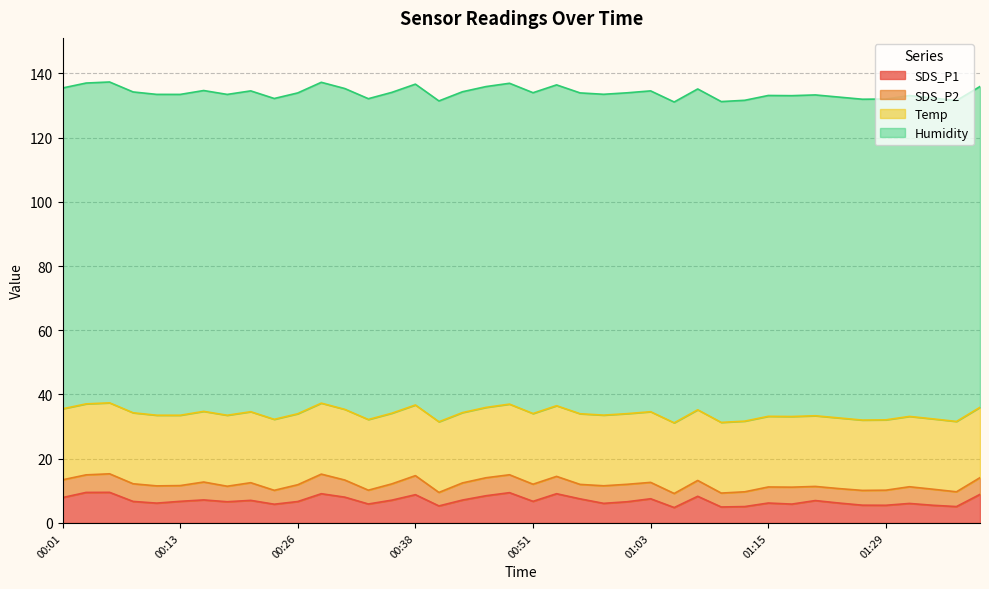

Reading right to left, list all the values displayed in this chart.

SDS_P1: 01:39=8.9	01:37=5.1	01:34=5.5	01:31=6.1	01:29=5.5	01:26=5.5	01:24=6.2	01:21=7.0	01:18=5.9	01:15=6.2	01:13=5.1	01:10=5.0	01:08=8.3	01:06=4.8	01:03=7.5	01:00=6.6	00:58=6.1	00:55=7.5	00:53=9.1	00:51=6.7	00:48=9.4	00:46=8.5	00:43=7.1	00:40=5.3	00:38=8.8	00:36=7.1	00:33=5.9	00:31=8.0	00:28=9.1	00:26=6.7	00:23=5.8	00:21=7.0	00:18=6.6	00:16=7.2	00:13=6.7	00:11=6.2	00:09=6.7	00:06=9.5	00:04=9.5	00:01=7.9
SDS_P2: 01:39=5.2	01:37=4.6	01:34=5.0	01:31=5.2	01:29=4.7	01:26=4.6	01:24=4.5	01:21=4.4	01:18=5.3	01:15=5.0	01:13=4.6	01:10=4.3	01:08=4.9	01:06=4.4	01:03=5.1	01:00=5.4	00:58=5.5	00:55=4.5	00:53=5.4	00:51=5.3	00:48=5.6	00:46=5.6	00:43=5.3	00:40=4.2	00:38=5.9	00:36=5.1	00:33=4.3	00:31=5.3	00:28=6.1	00:26=5.2	00:23=4.3	00:21=5.5	00:18=4.8	00:16=5.6	00:13=4.9	00:11=5.4	00:09=5.5	00:06=5.8	00:04=5.5	00:01=5.5
Temp: 01:39=21.9	01:37=21.9	01:34=21.9	01:31=21.9	01:29=21.9	01:26=21.9	01:24=22.0	01:21=22.0	01:18=22.0	01:15=22.0	01:13=22.0	01:10=22.0	01:08=22.0	01:06=22.0	01:03=22.0	01:00=22.0	00:58=22.0	00:55=22.0	00:53=22.0	00:51=22.0	00:48=22.0	00:46=21.9	00:43=21.9	00:40=22.0	00:38=22.0	00:36=22.0	00:33=22.0	00:31=22.0	00:28=22.1	00:26=22.1	00:23=22.1	00:21=22.1	00:18=22.1	00:16=22.0	00:13=21.9	00:11=22.0	00:09=22.1	00:06=22.1	00:04=22.1	00:01=22.1
Humidity: 01:39=99.9	01:37=99.9	01:34=99.9	01:31=99.9	01:29=99.9	01:26=99.9	01:24=99.9	01:21=99.9	01:18=99.9	01:15=99.9	01:13=99.9	01:10=99.9	01:08=99.9	01:06=99.9	01:03=99.9	01:00=99.9	00:58=99.9	00:55=99.9	00:53=99.9	00:51=99.9	00:48=99.9	00:46=99.9	00:43=99.9	00:40=99.9	00:38=99.9	00:36=99.9	00:33=99.9	00:31=99.9	00:28=99.9	00:26=99.9	00:23=99.9	00:21=99.9	00:18=99.9	00:16=99.9	00:13=99.9	00:11=99.9	00:09=99.9	00:06=99.9	00:04=99.9	00:01=99.9